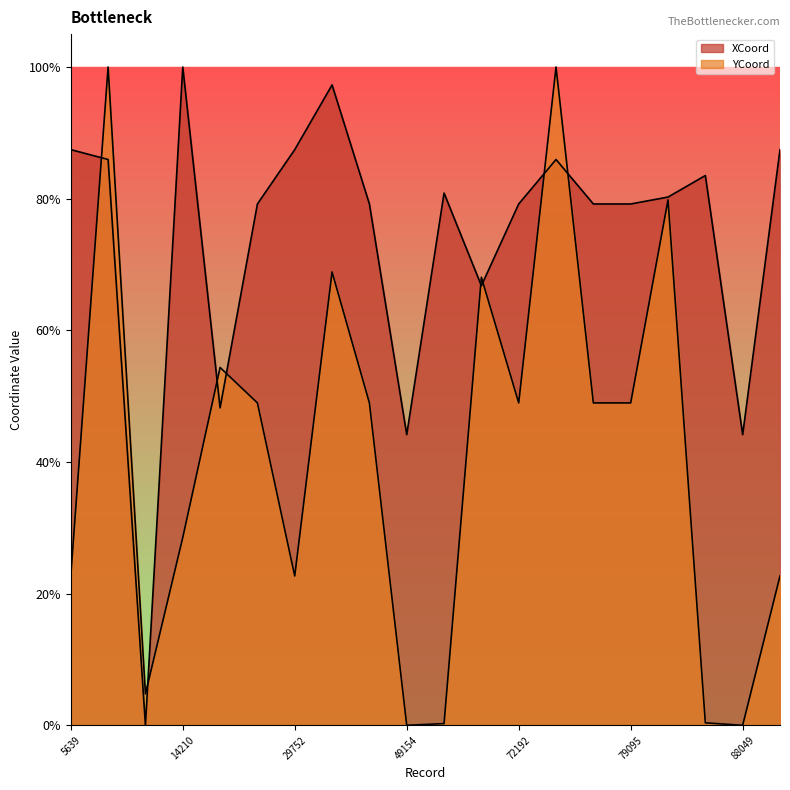

Which series changed the most between 15423 and 75194?

YCoord